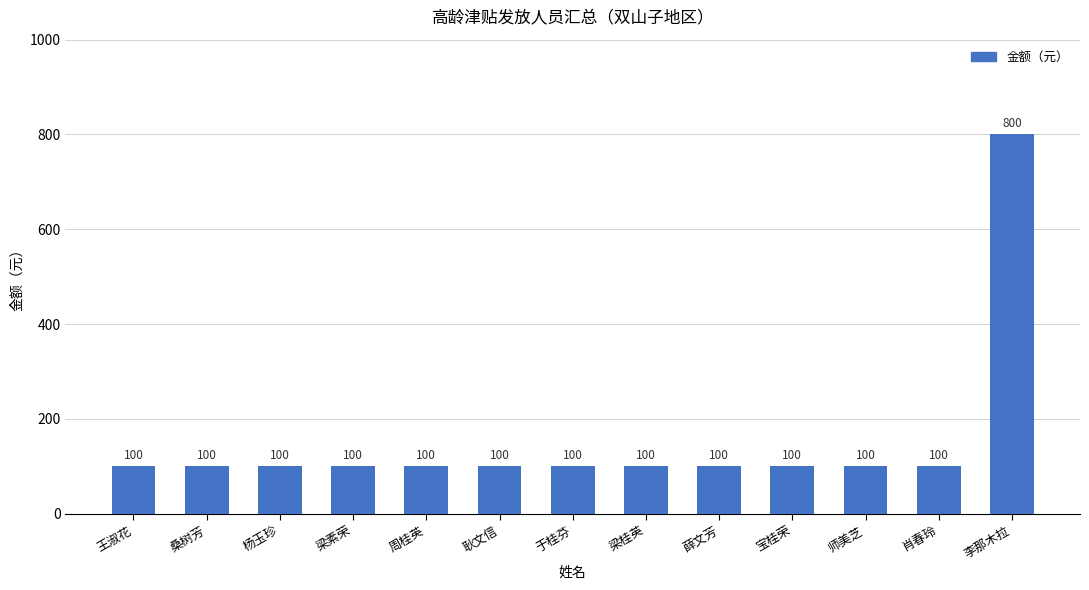

Does the chart contain stacked bars?

No